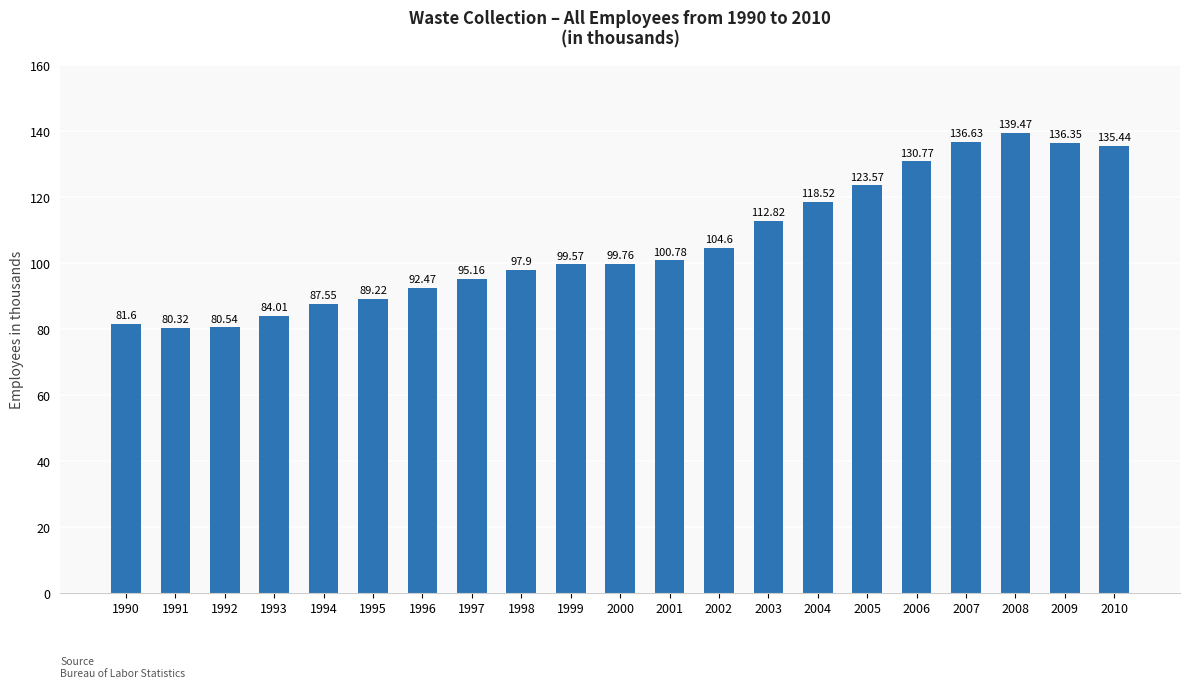

What is the value of the 15th bar from the left?

118.5